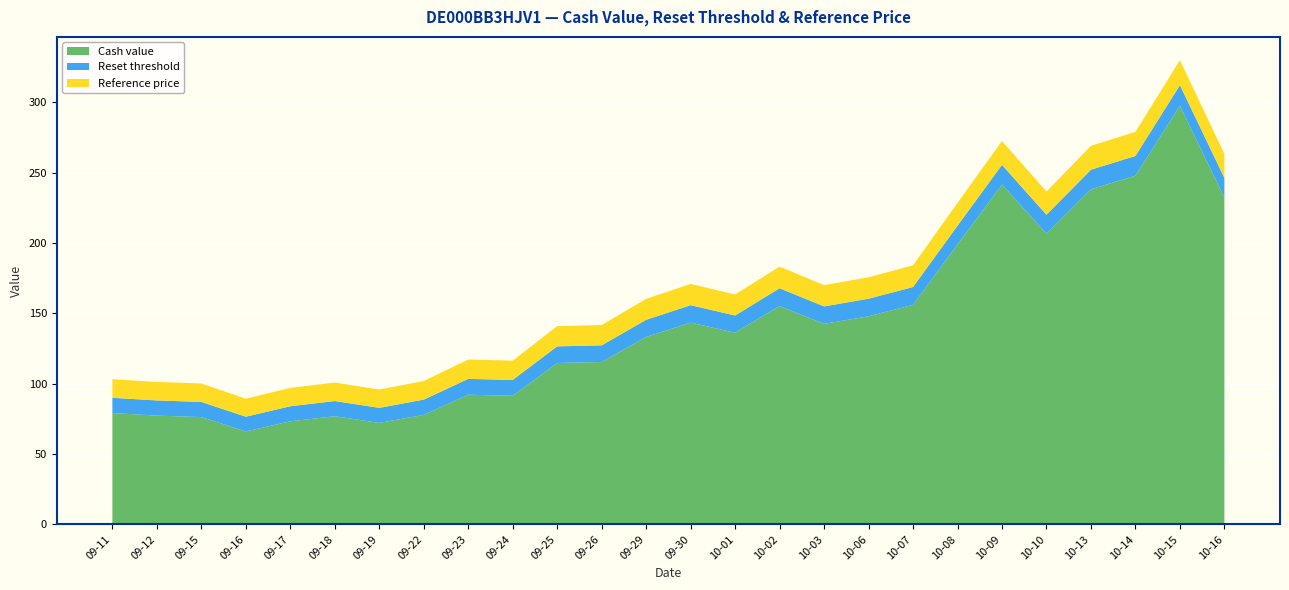

Reading left to right, extract all data points from this chart.

Cash value: 79.1	77.3	76.2	66.0	73.2	76.8	72.1	77.8	92.1	91.4	114.7	115.4	133.2	143.4	136.2	155.2	142.5	147.9	156.0	198.9	241.6	206.6	238.1	247.8	297.5	232.2
Reset threshold: 10.8	10.8	10.8	10.5	10.7	10.8	10.7	10.9	11.3	11.2	11.8	11.8	12.2	12.4	12.3	12.6	12.4	12.5	12.6	13.3	13.9	13.5	13.9	14.0	14.6	14.0
Reference price: 13.2	13.2	13.1	12.8	13.1	13.2	13.0	13.2	13.7	13.7	14.4	14.4	14.9	15.1	15.0	15.4	15.1	15.2	15.4	16.3	17.0	16.5	17.0	17.1	17.8	17.0